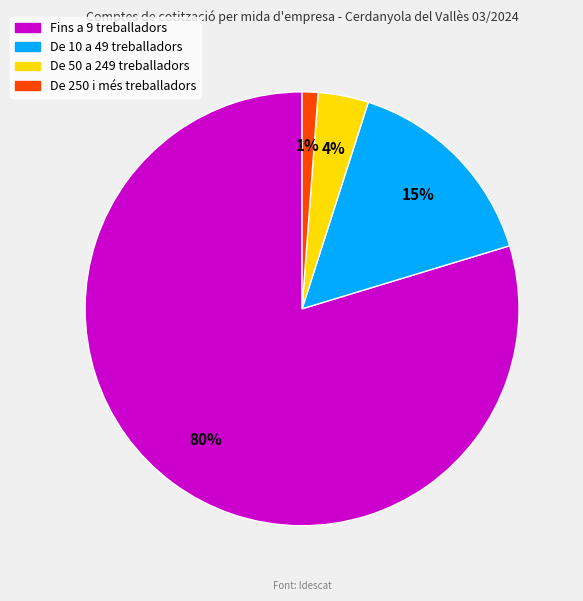

To the nearest percent, what portion does De 250 i més treballadors represent?

1%